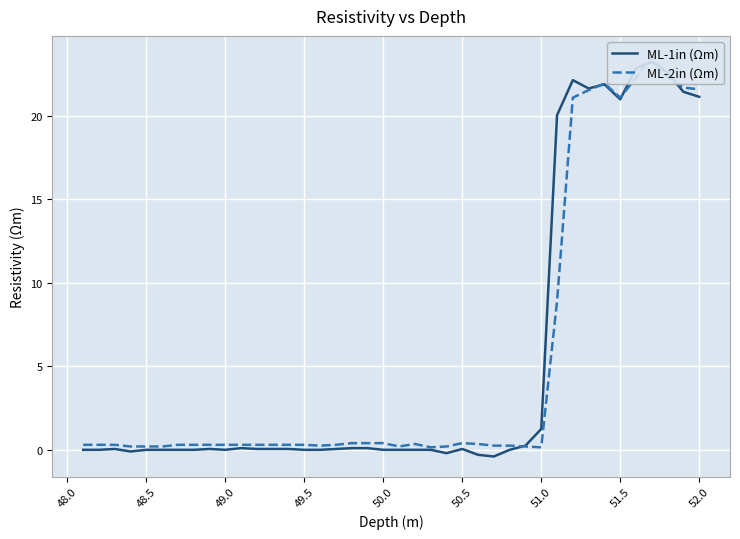

What is the sum of all ML-1in (Ωm) values?

219.2